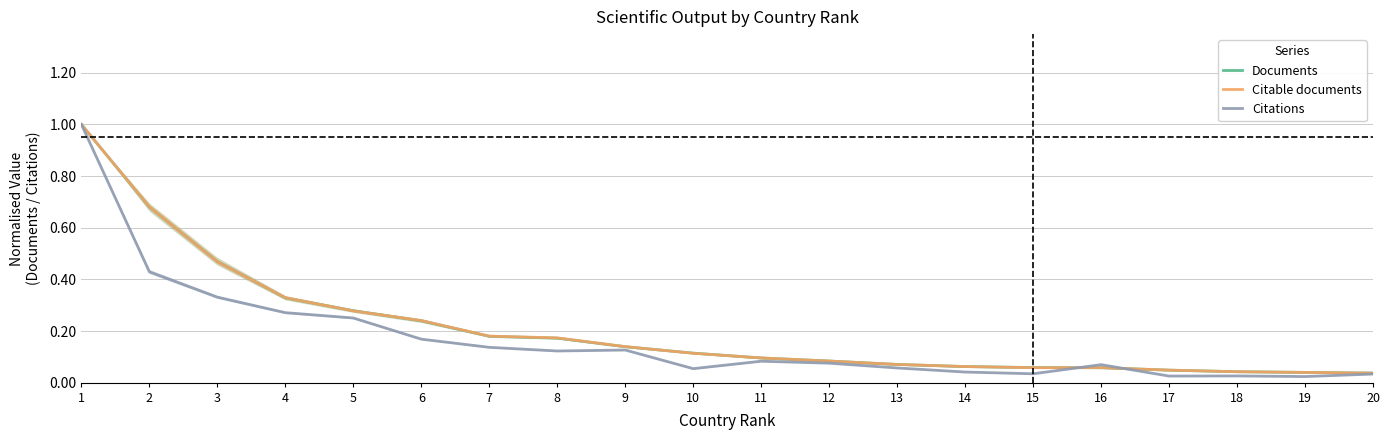

Between 3 and 11, which series saw the biggest shift?

Documents